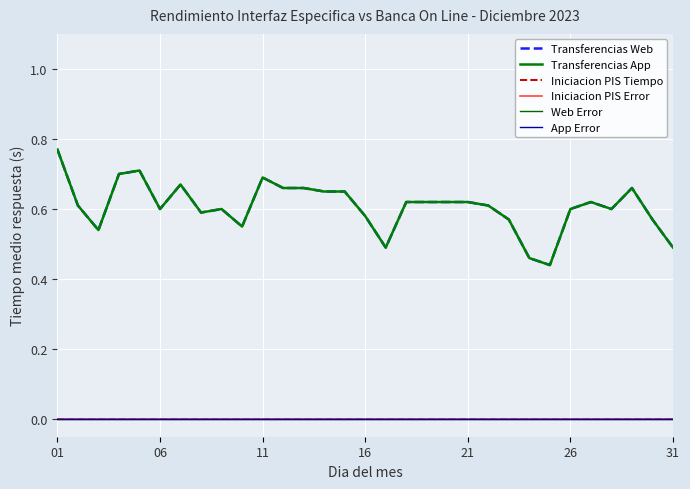

True or false: App Error has more than 0 points higher than both neighbors.

False